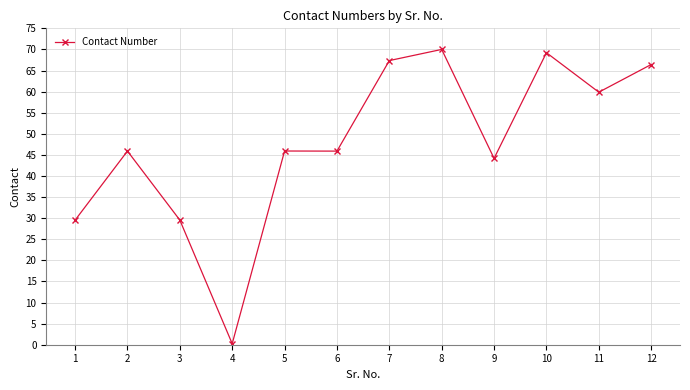

Does the chart display data point markers on the line(s)?

Yes